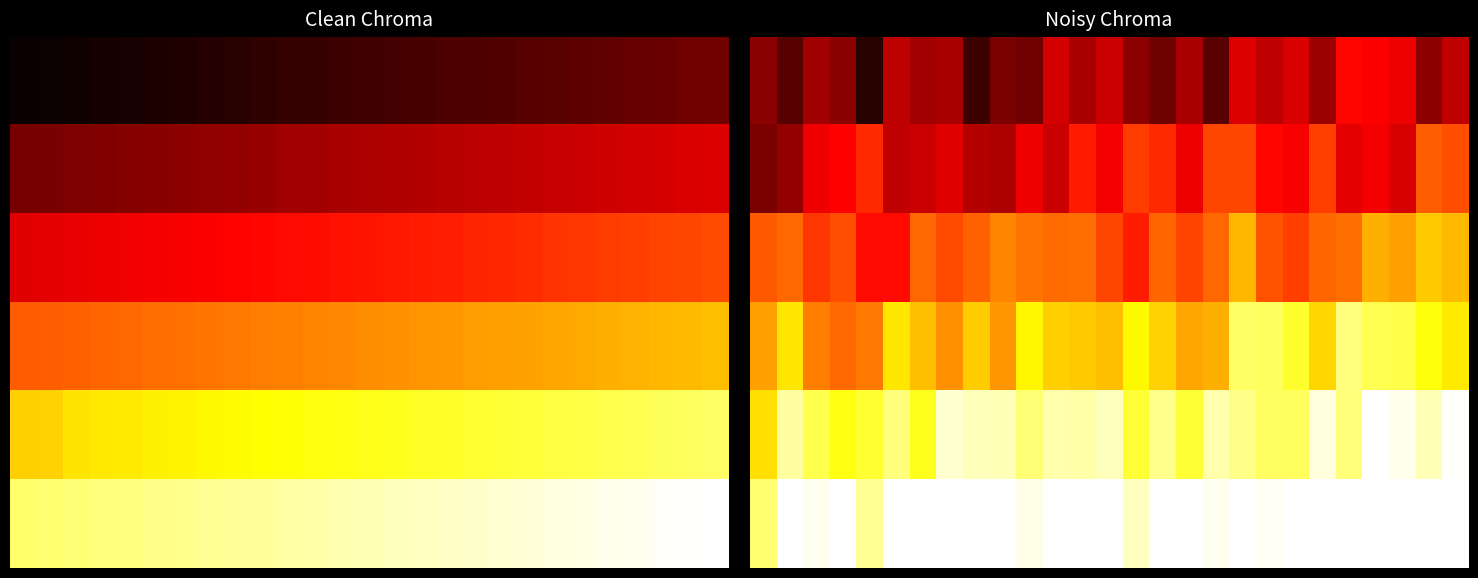

Count the 3 values in the range 0 to 1.

27